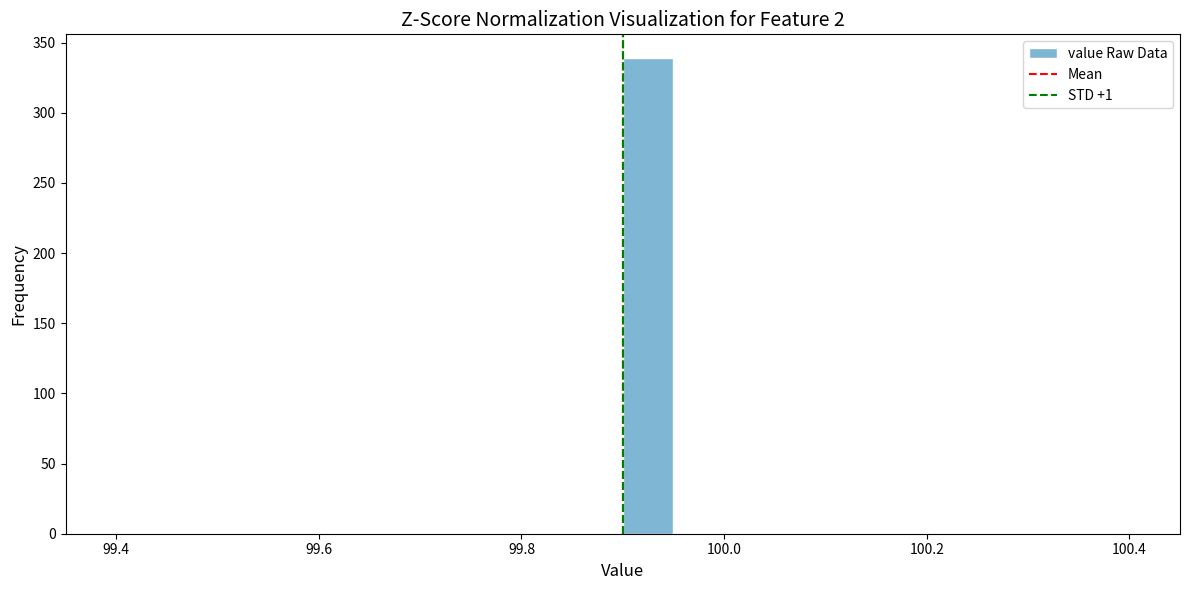

Around what value on the x-axis is the tallest bar? Give the approximate position of its centre, as read against the axis.

99.92